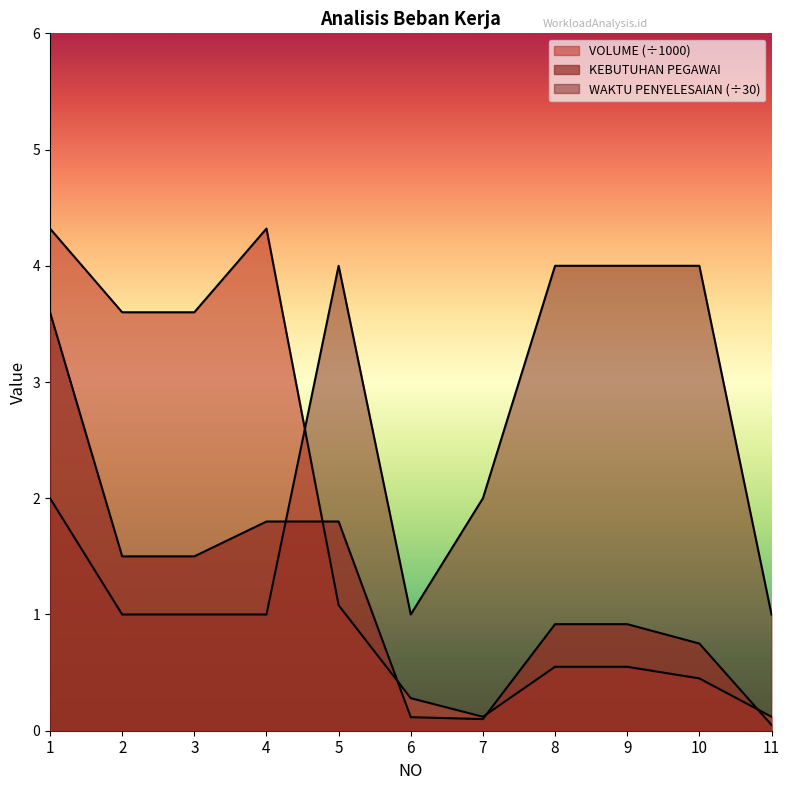

Which has a higher value, 1 or 8?

1